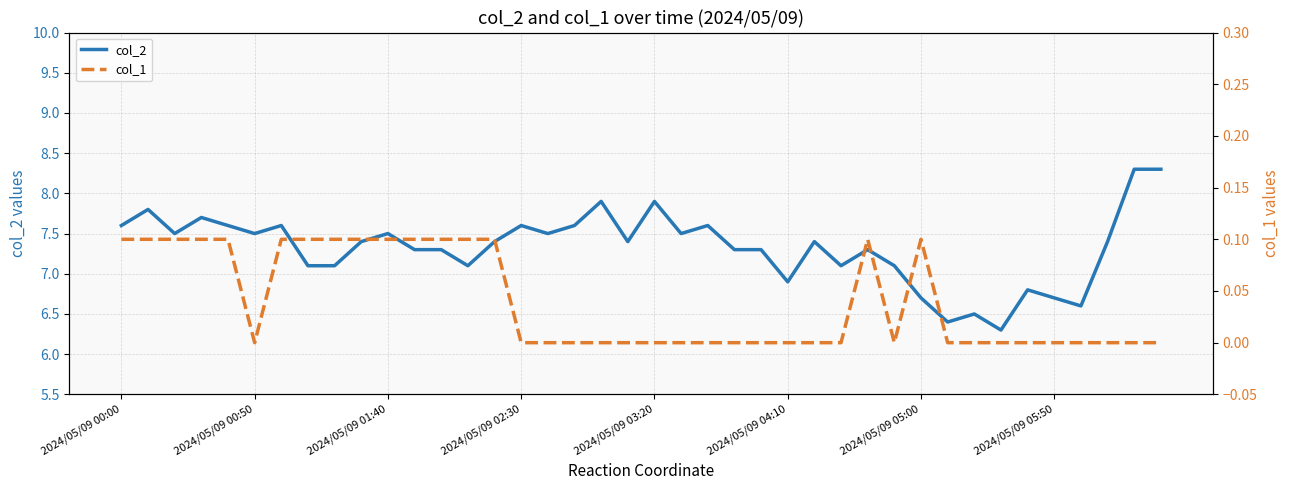

At which label does col_2 first exceed 7?

2024/05/09 00:00